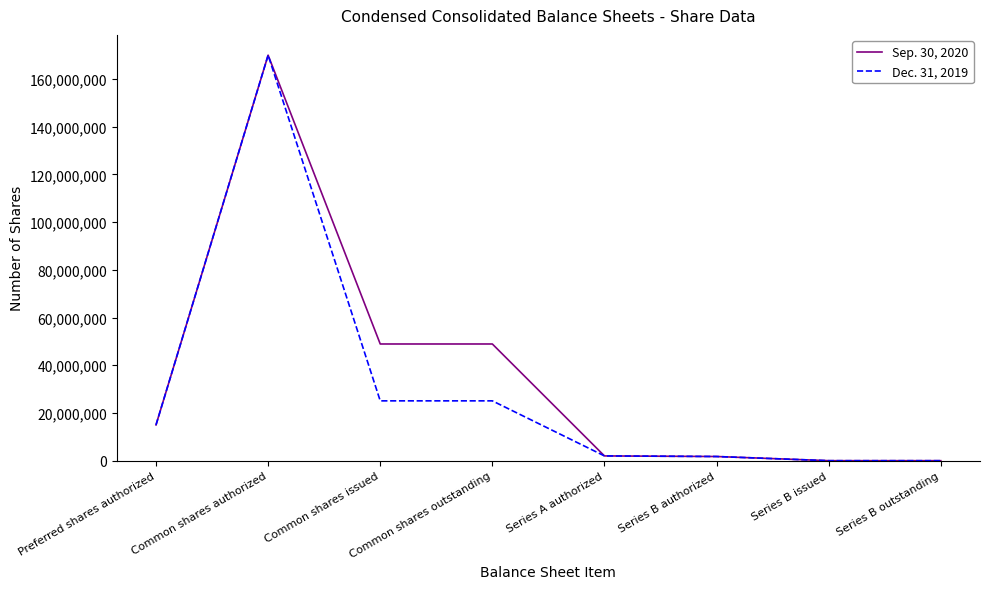

Rank the series by their average value, from highest to lowest.

Sep. 30, 2020, Dec. 31, 2019